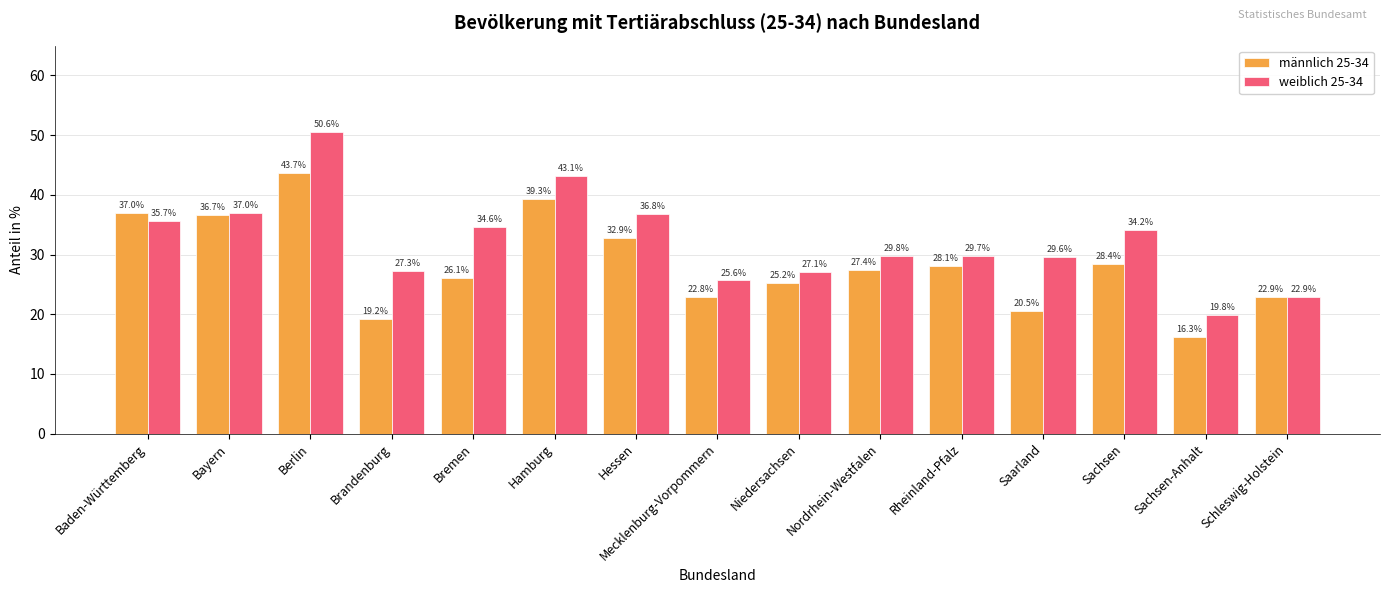

Which series has the largest range (max minus min)?

weiblich 25-34